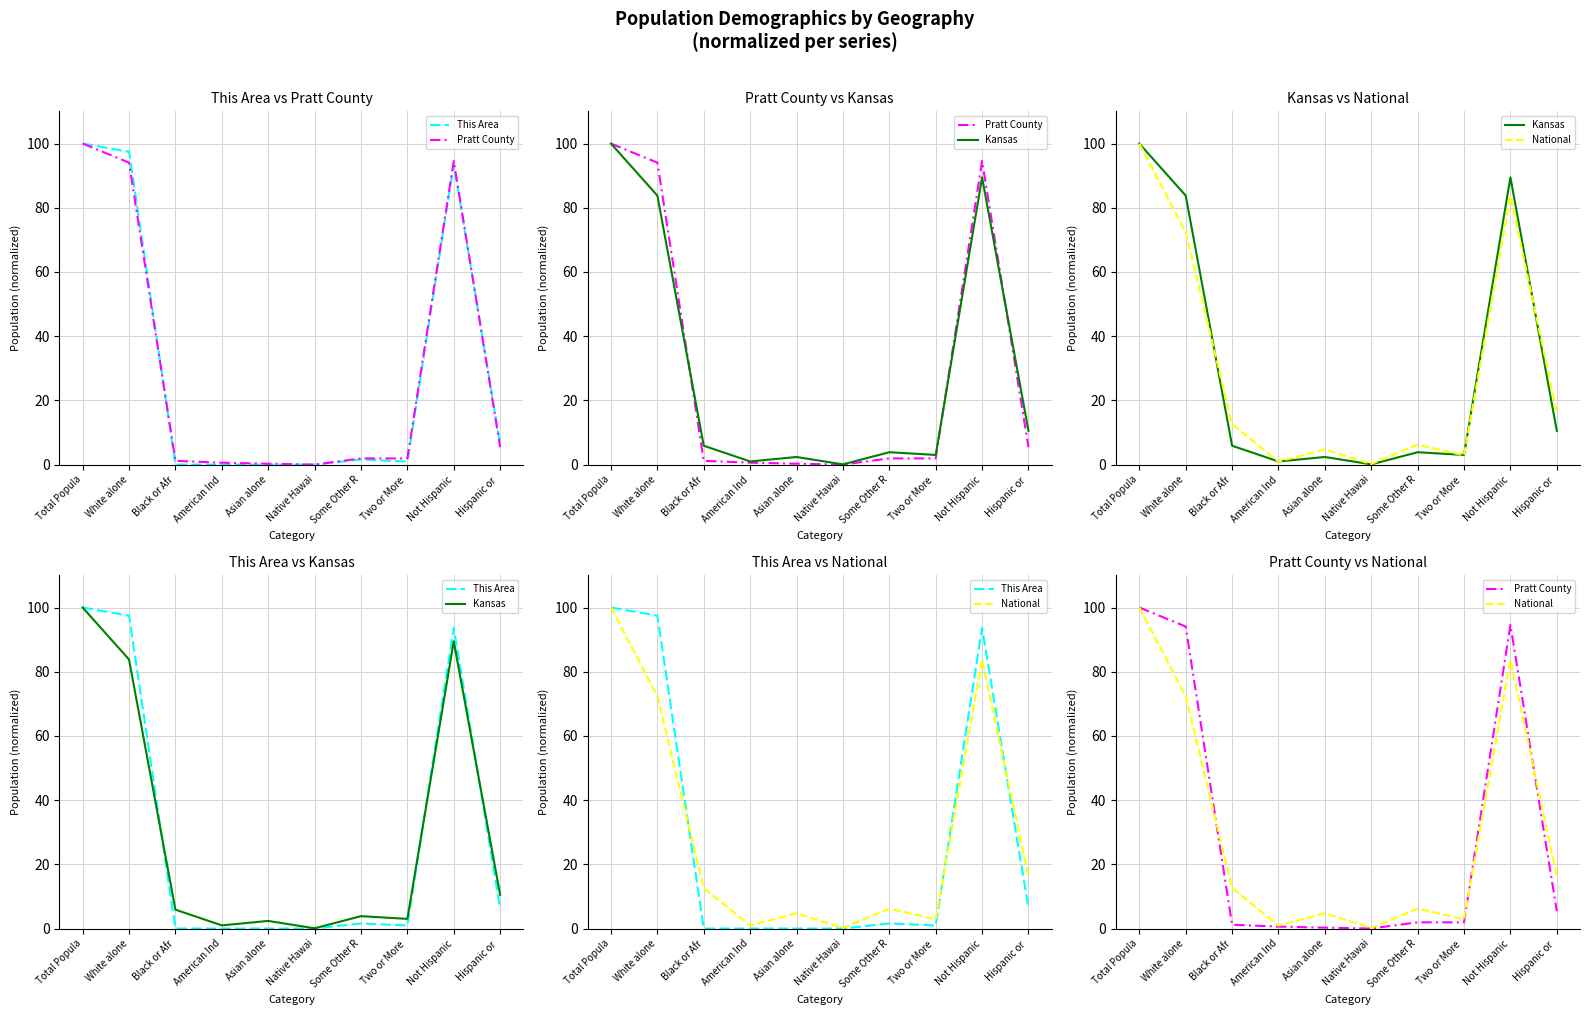

Between which two adjacent categories do Kansas and Pratt County first intersect?

White alone and Black or Afr